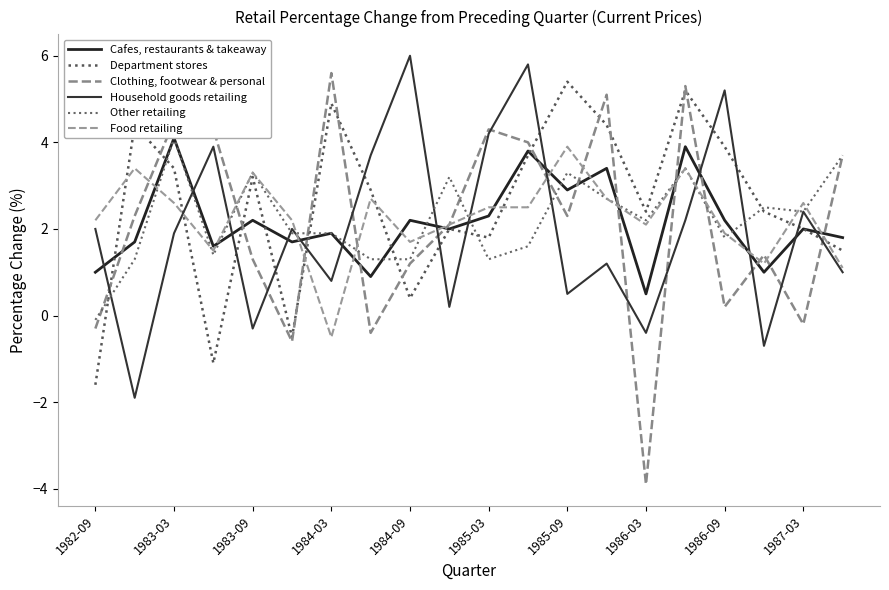

What is the sum of all Cafes, restaurants & takeaway values?

43.1